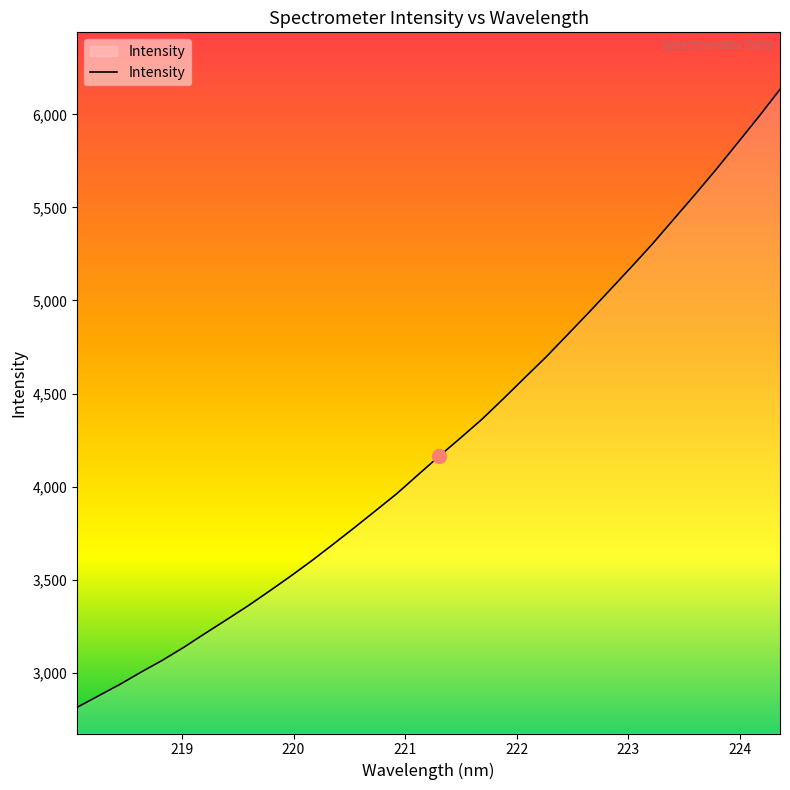

What is the smallest value displayed?

2813.9